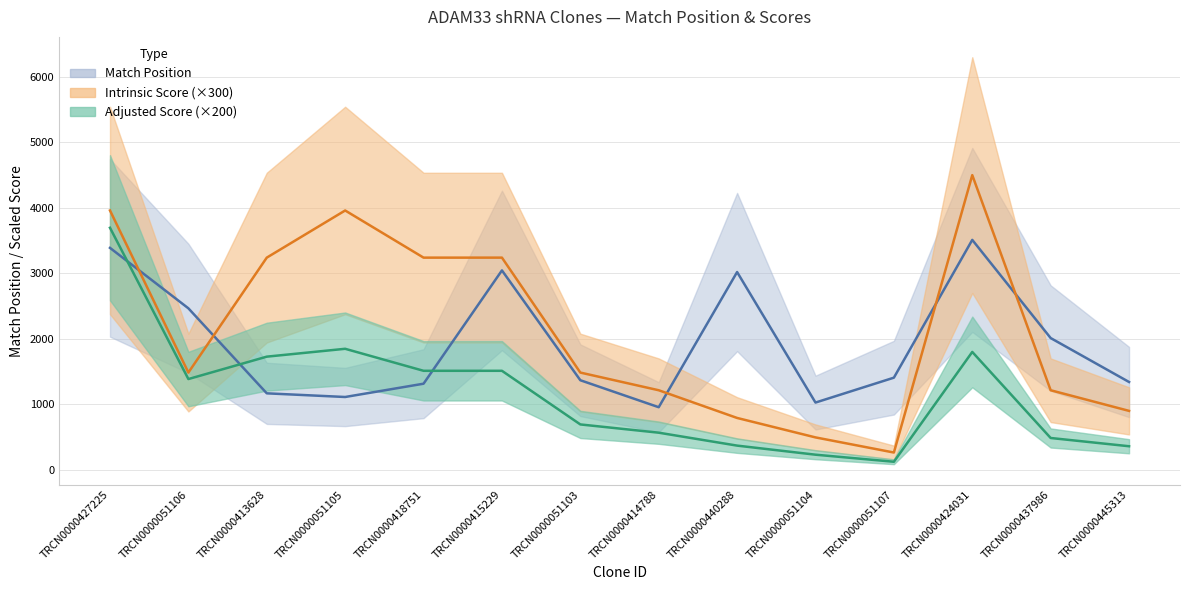

True or false: Match Position and Adjusted Score intersect in this chart.

True